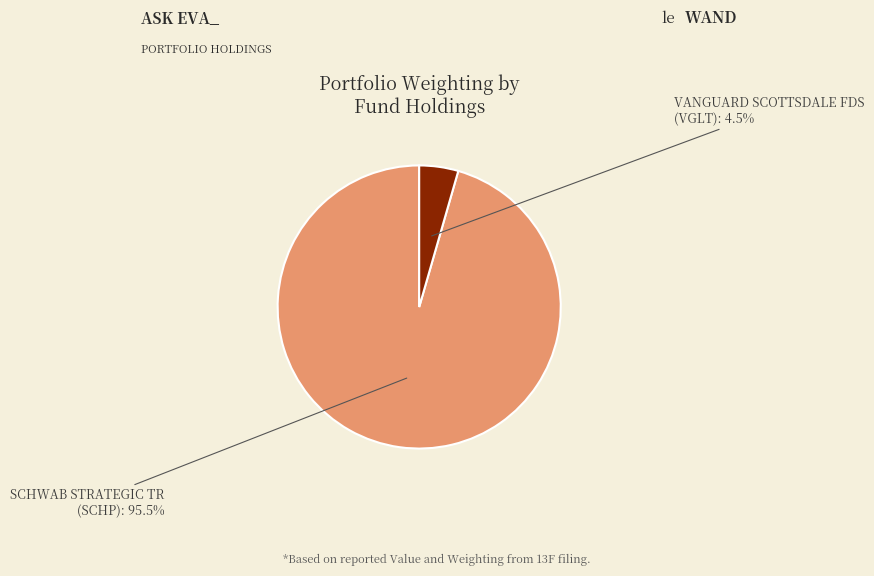

Combined, what portion of the pie is SCHWAB STRATEGIC TR (SCHP) and VANGUARD SCOTTSDALE FDS (VGLT)?

100.0%